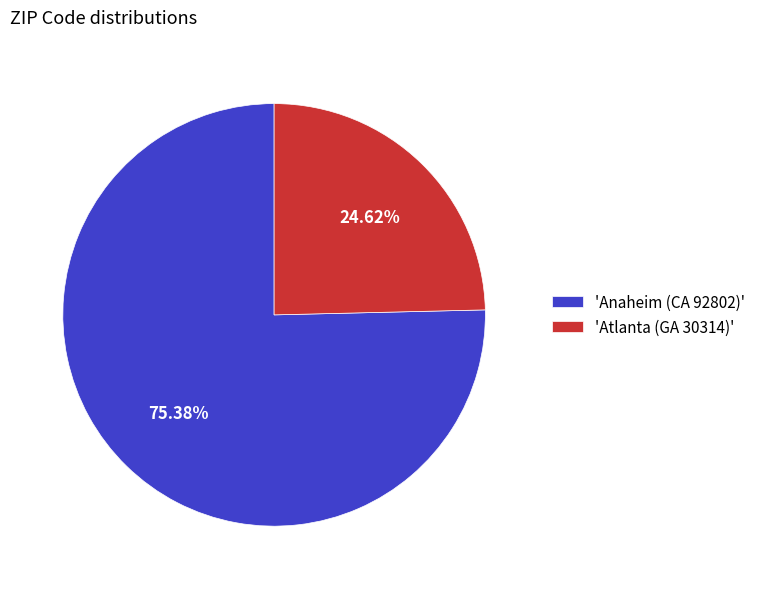

Is the sum of 'Anaheim (CA 92802)' and 'Atlanta (GA 30314)' greater than half?

Yes